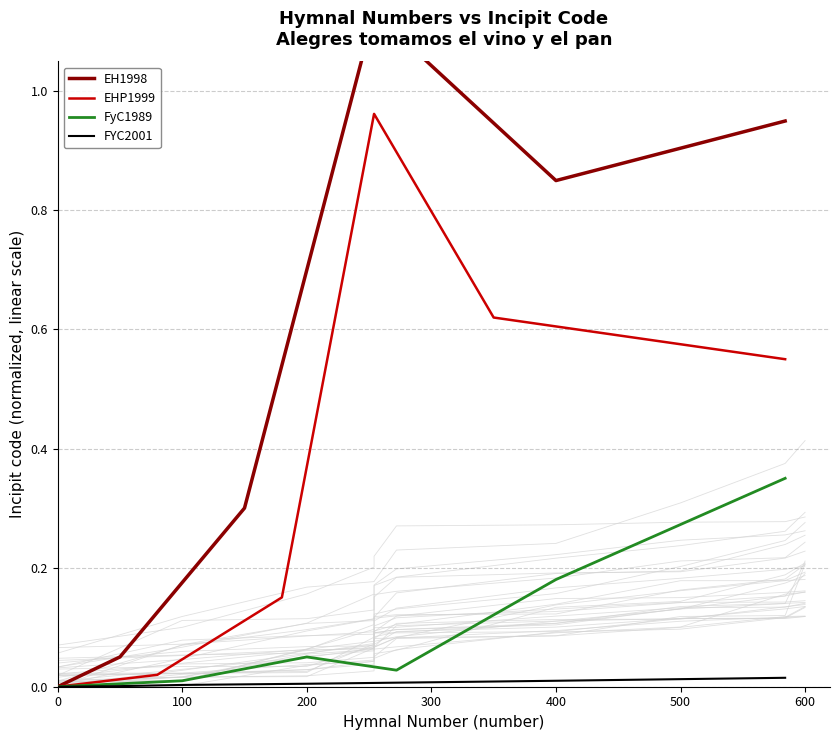

True or false: EH1998 and FYC2001 intersect in this chart.

False